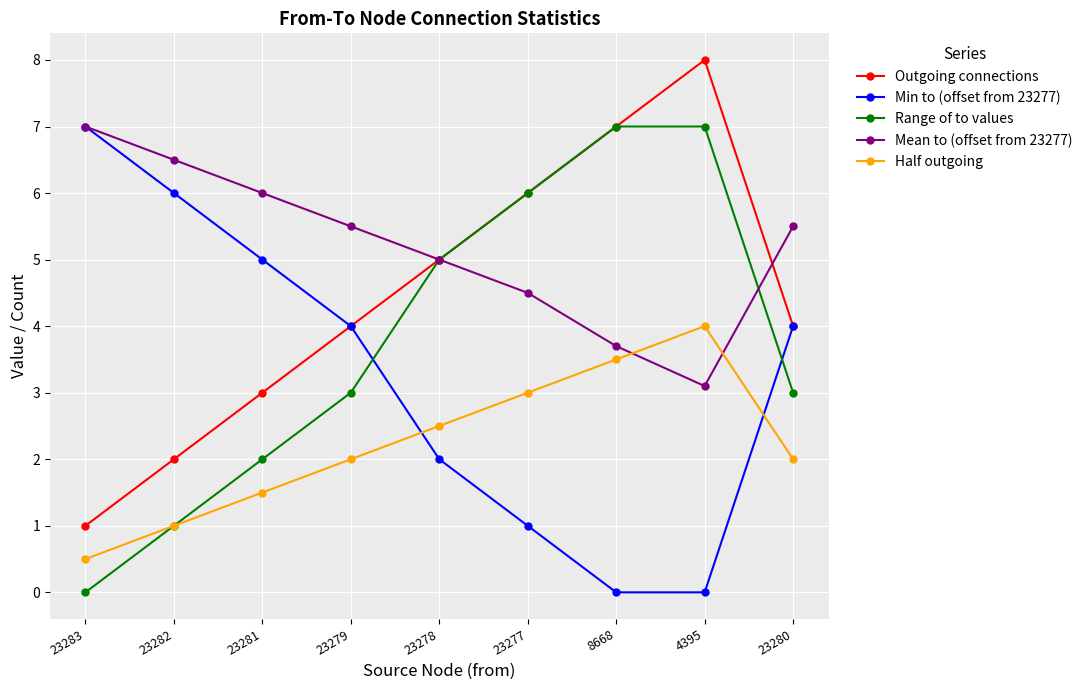

What is the difference between the Outgoing connections values at 23277 and 23279?

2.0